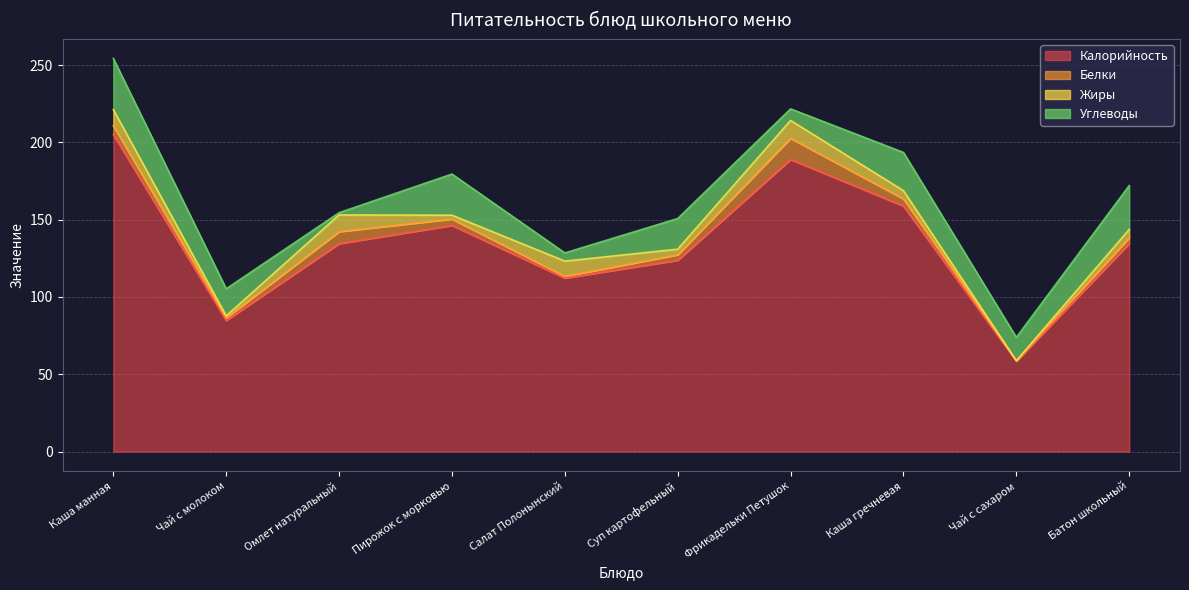

How many series are shown in this chart?

4